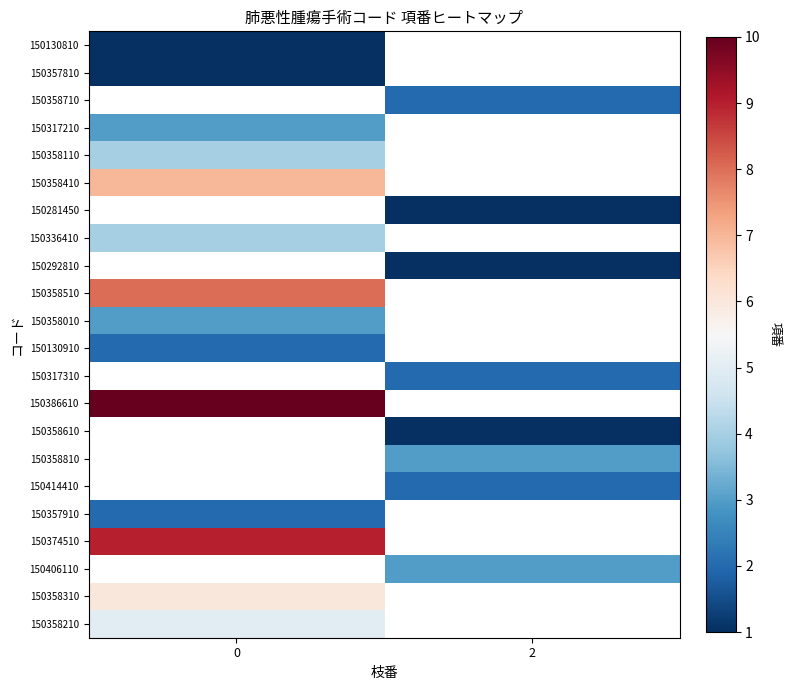

Is it true that 150357910 equals 2.0 at 0?

True